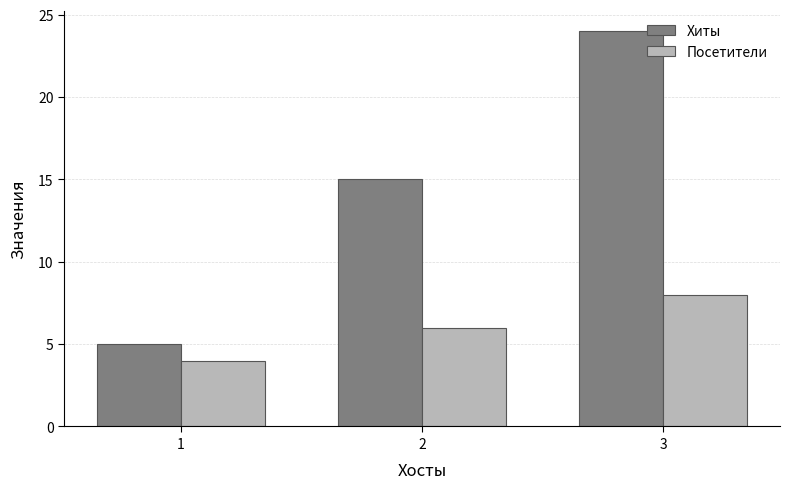

What is the value of the Хиты bar at the 2nd from the left?

15